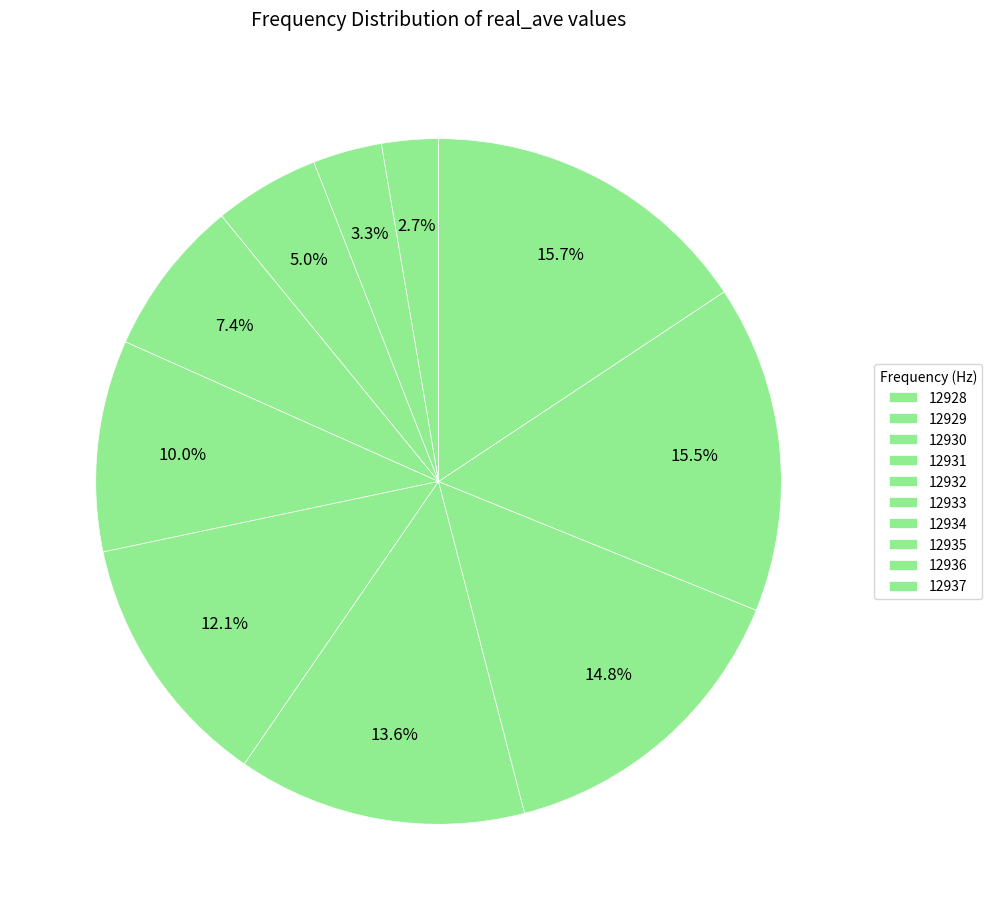

Is there any slice that represents more than half of the pie?

No